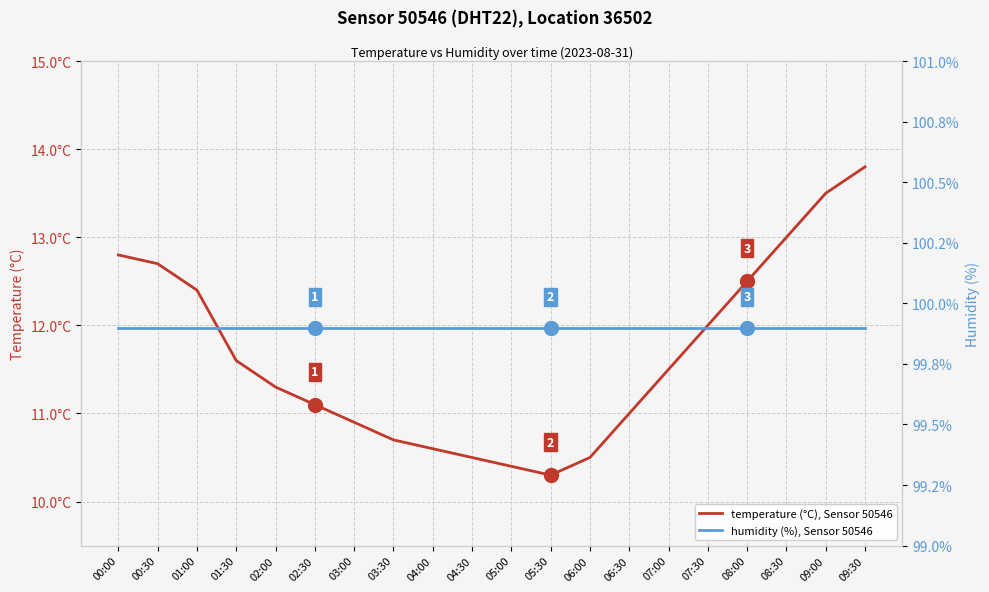

What is the value of the temperature (°C), Sensor 50546 point at the 19th from the left?

13.5